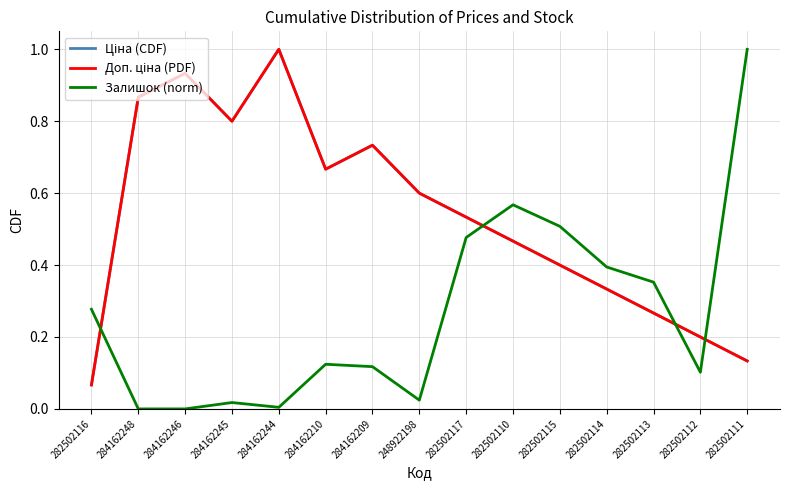

Between 284162210 and 282502115, which is larger?

284162210